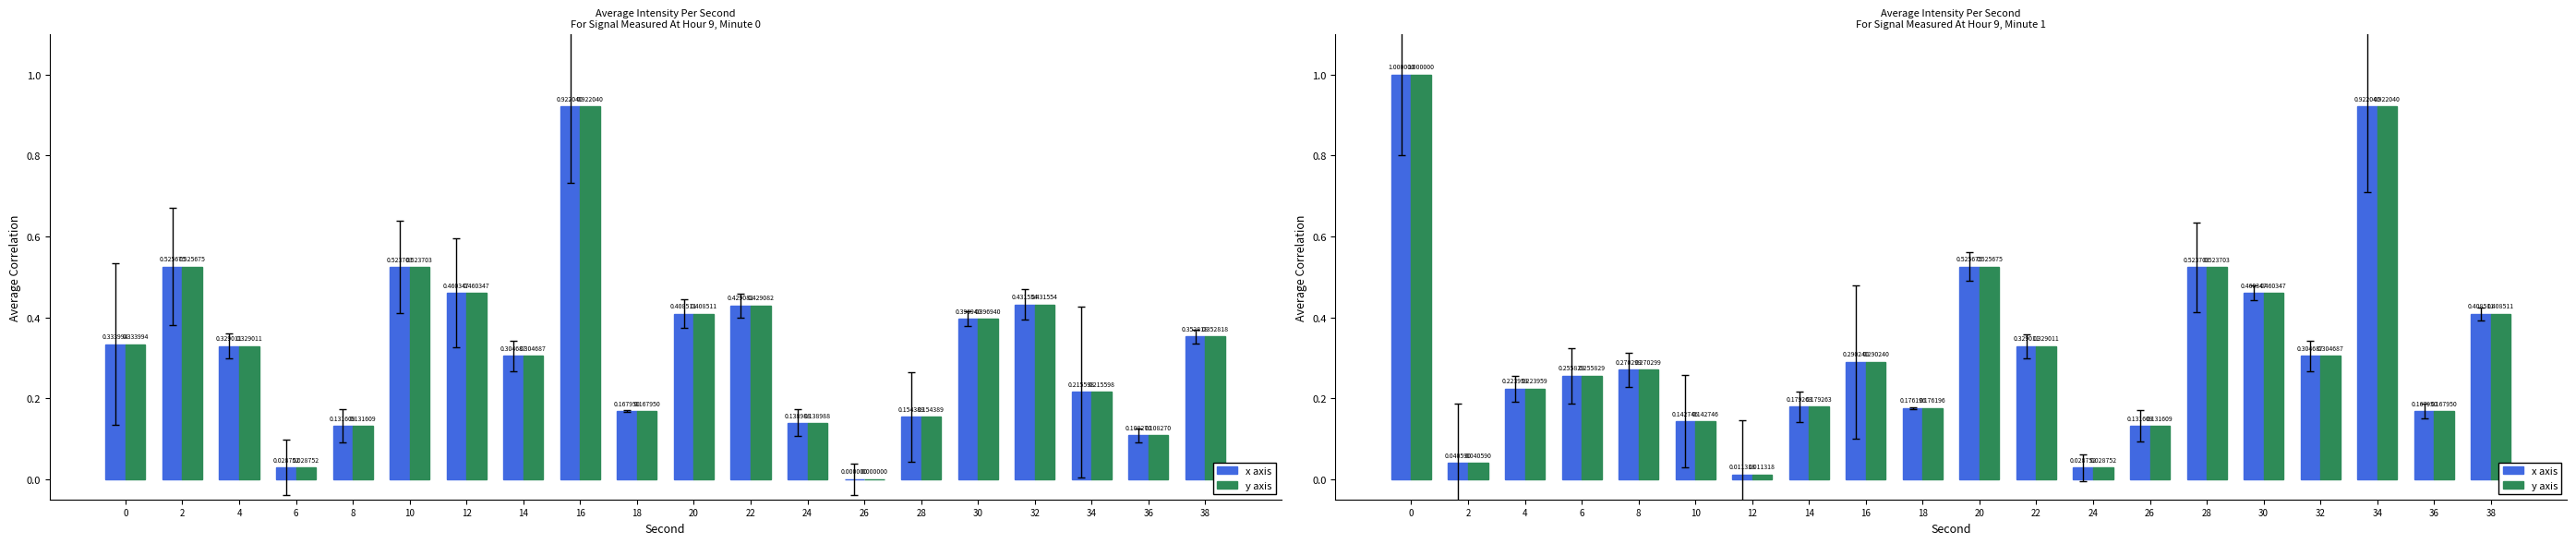

What is the highest value of the x axis series?

1.0